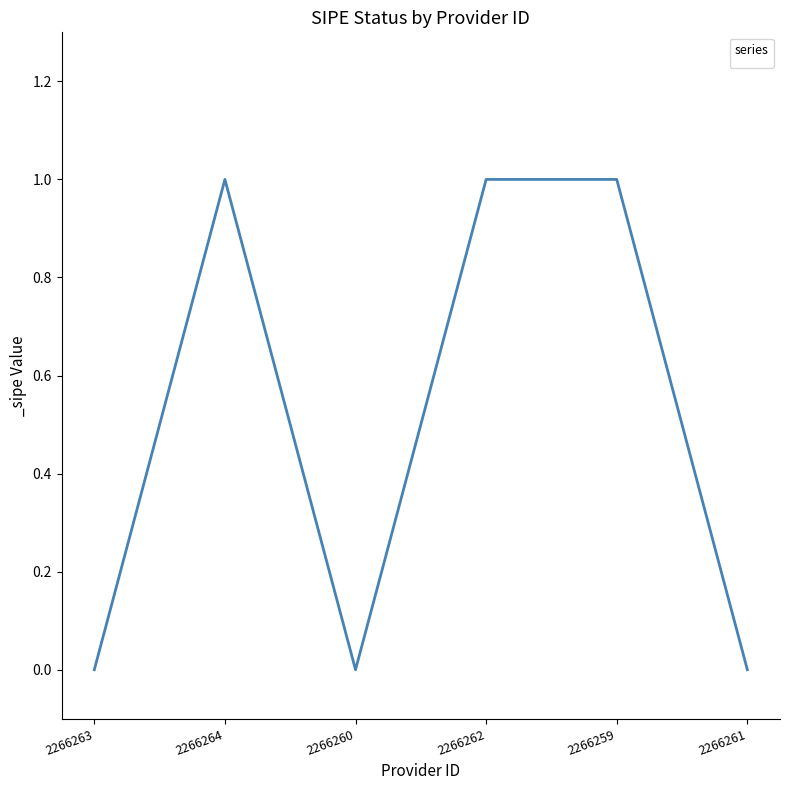

How many interior local valleys (lower than both neighbors) does the data have?

1